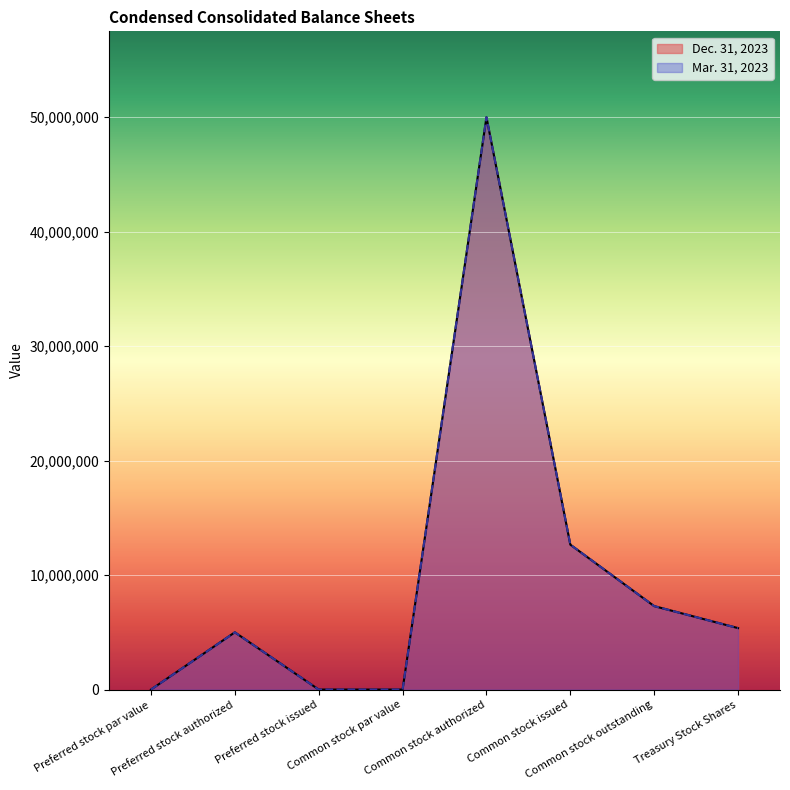

Which series has the largest total across all categories?

Dec. 31, 2023